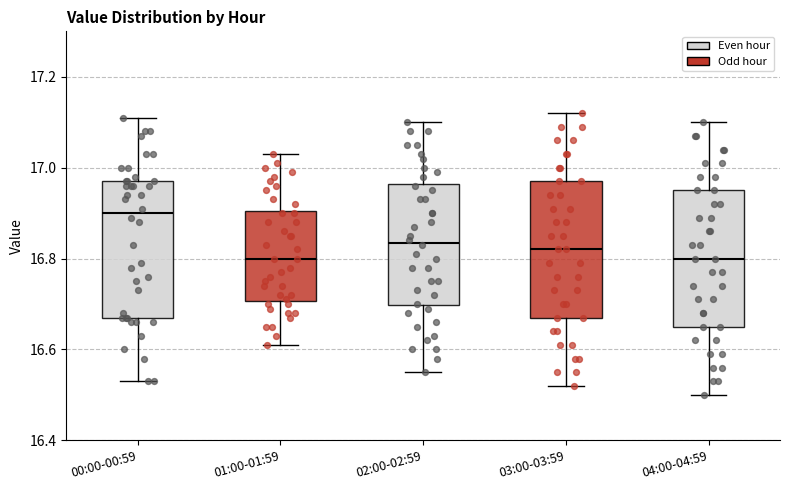

Where is the lower edge of the box for 04:00-04:59 on the y-axis? The values are not printed on the chart, so give them approximately, as read against the axis.

16.66